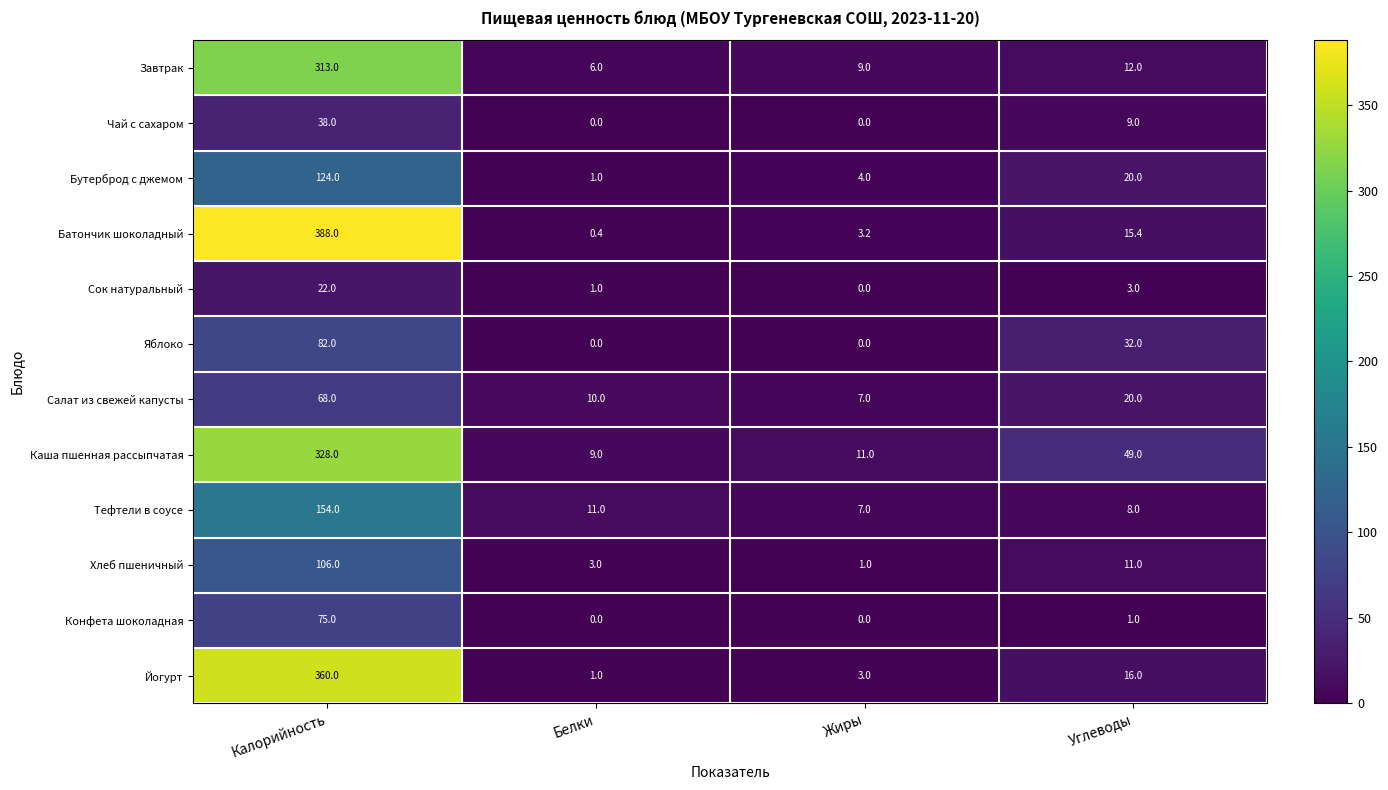

What is the spread (max minus min) of values at Жиры?

11.0